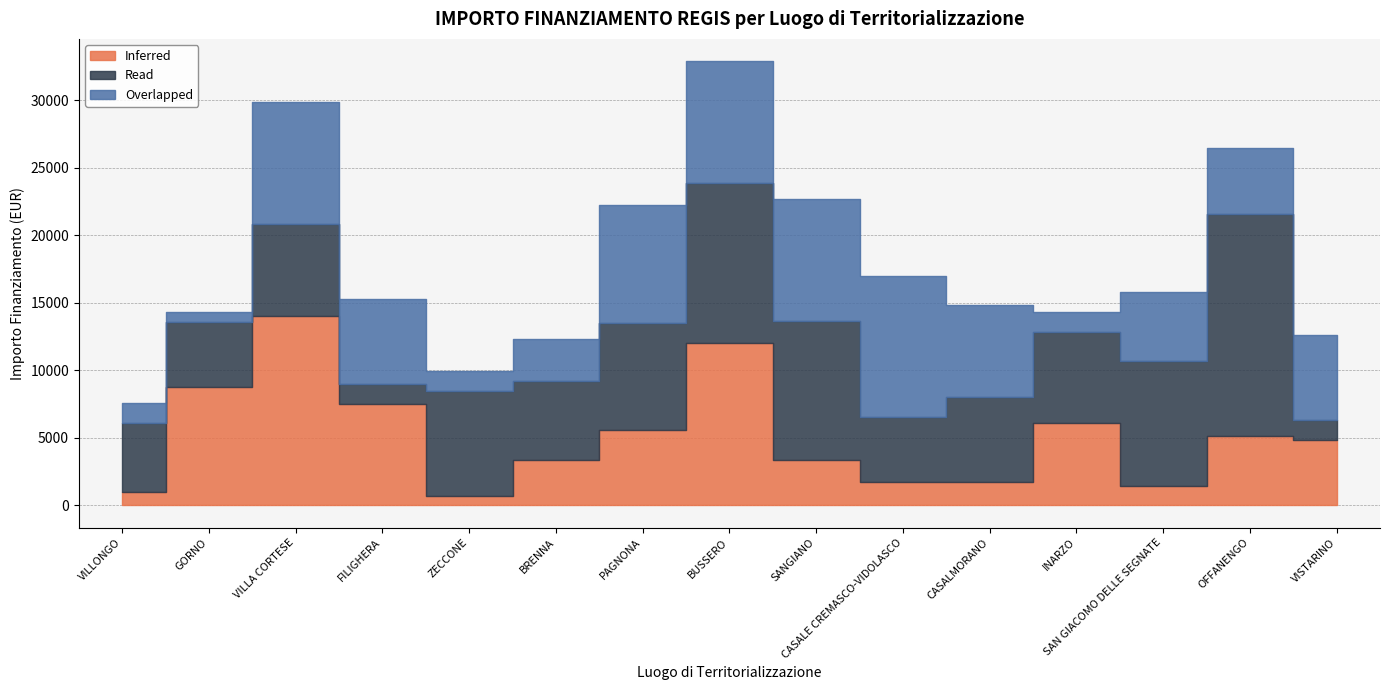

At FILIGHERA, list the series in order from largest to smallest.

Inferred, Overlapped, Read